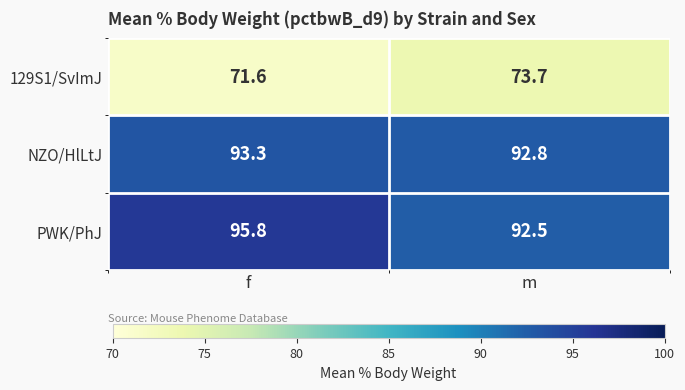

What is the difference between the highest and lowest values at m?

19.1